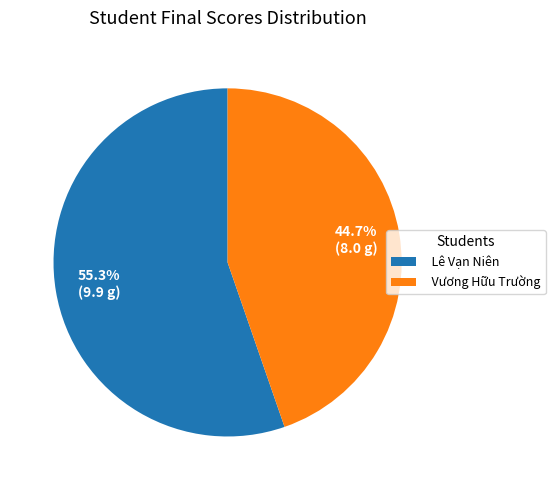

To the nearest percent, what is the difference between the largest and smallest slice percentages?

11%